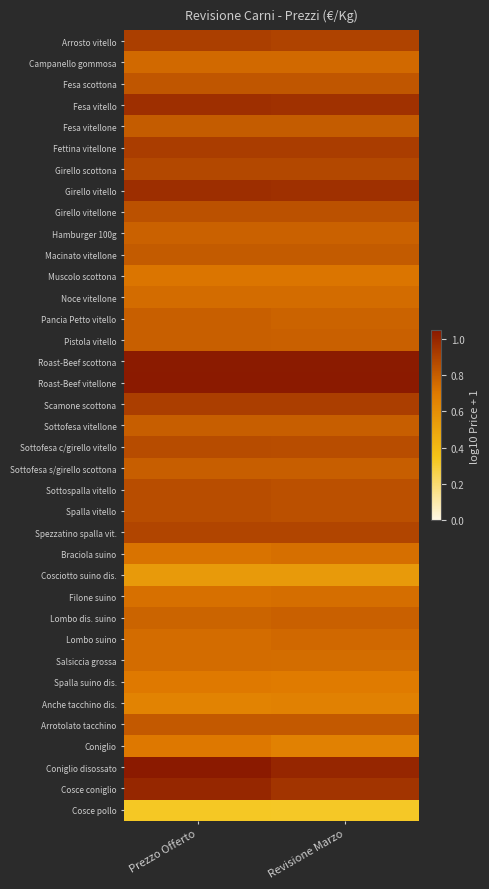

Count the number of categories in the chart.

2